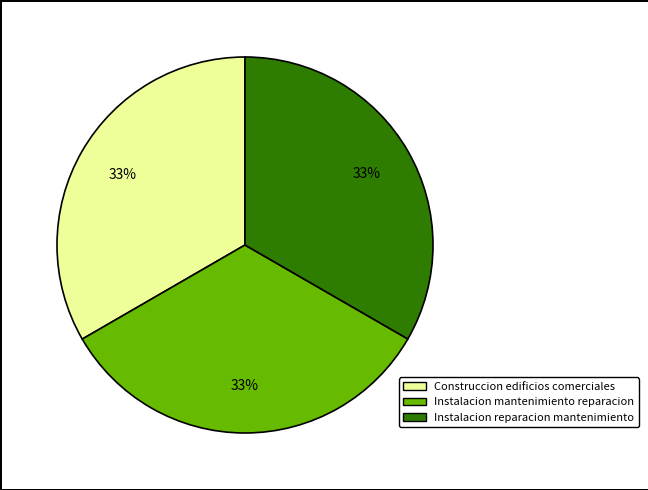

Is there any slice that represents more than half of the pie?

No